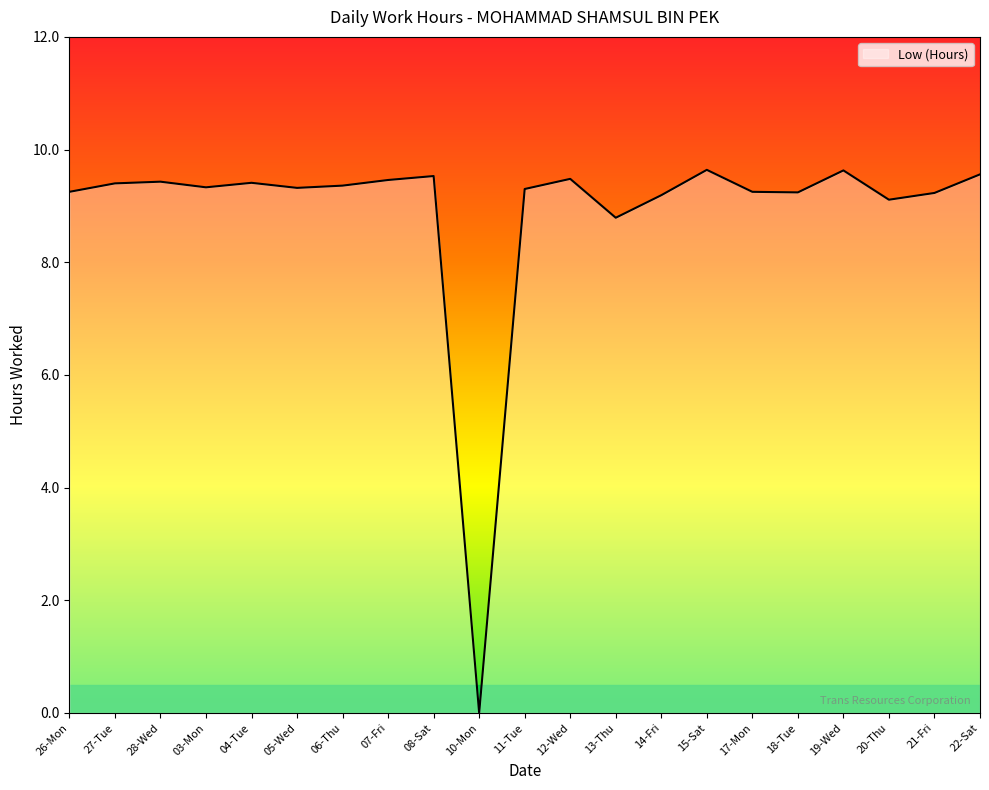

Is it true that the value at 12-Wed is 9.5?

True